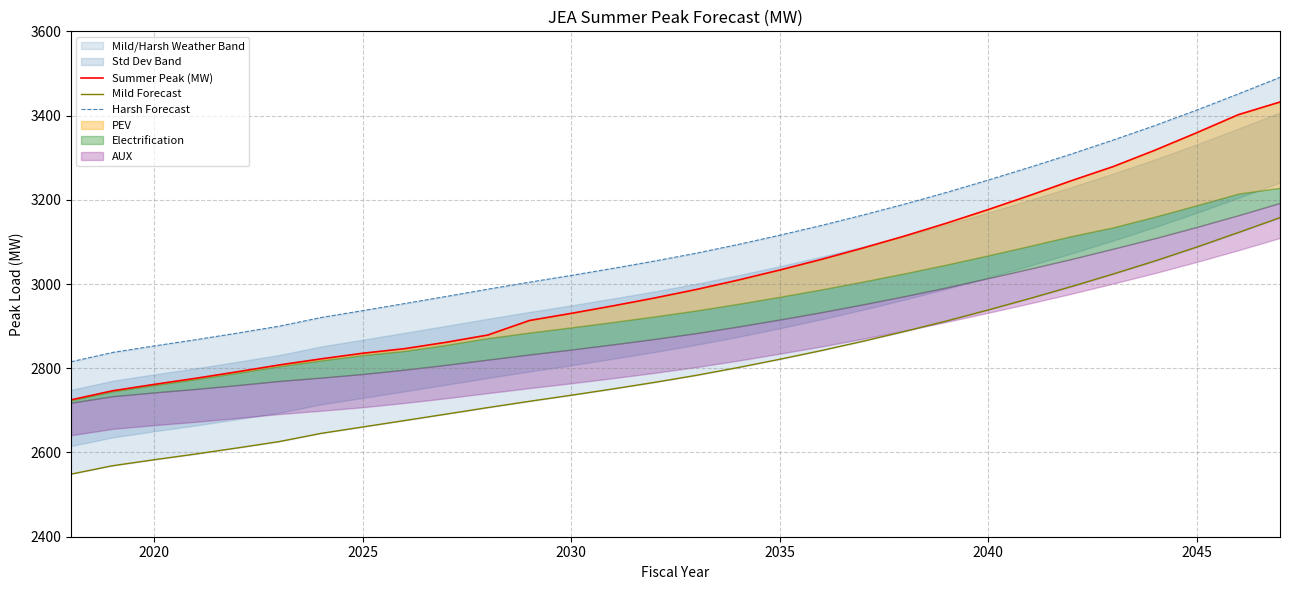

Is this an area chart (filled region under the line)?

No